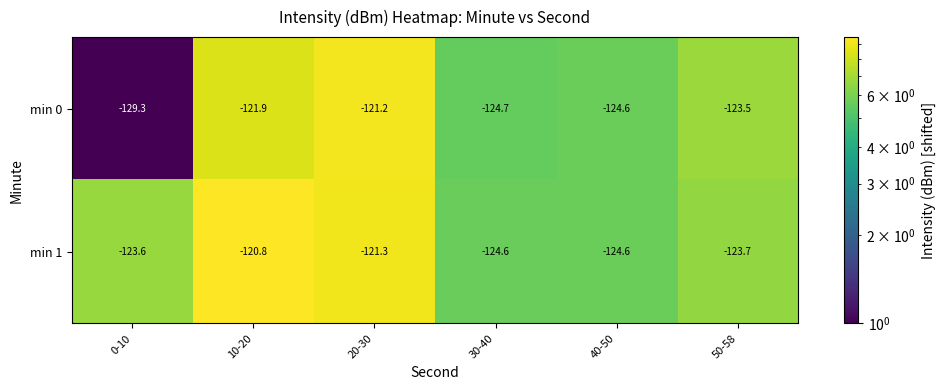

What is the minimum value for min 1?

-124.6